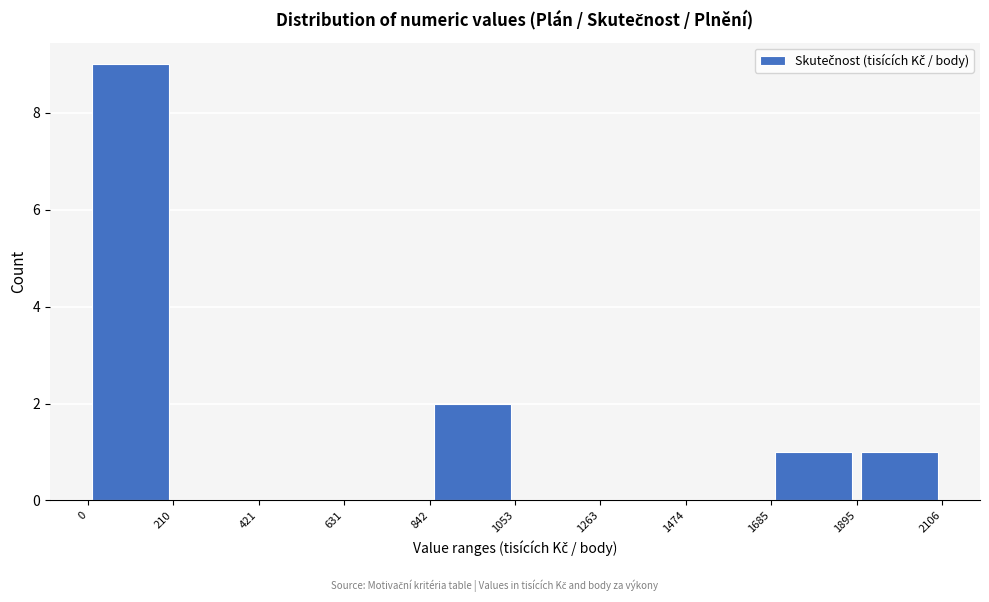

Over which range of the x-axis is the bar tallest?

0 to 210